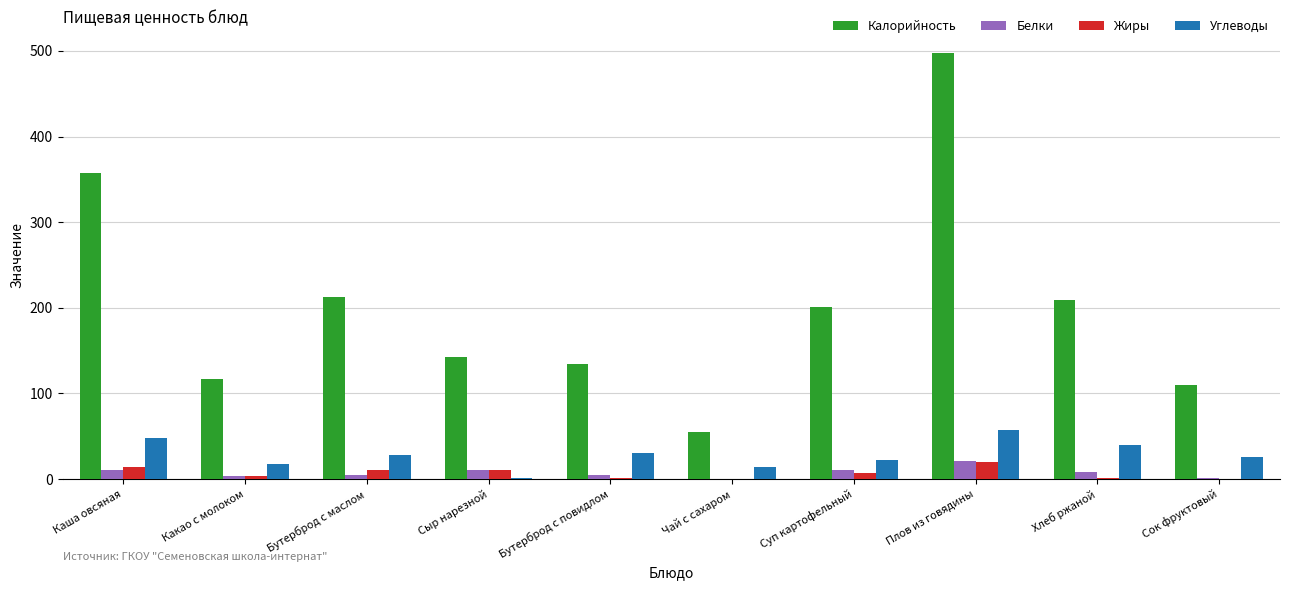

What is the maximum value for Белки?

21